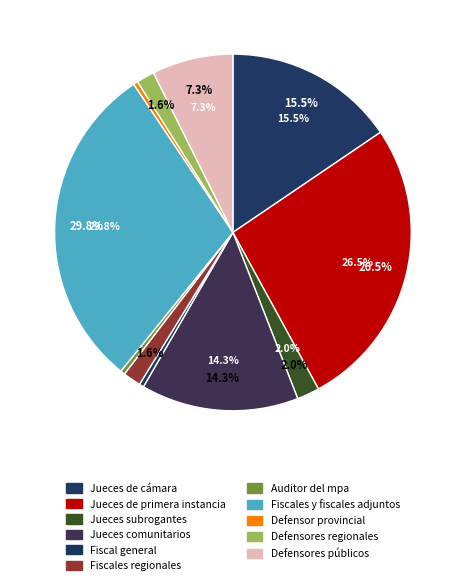

Is there any slice that represents more than half of the pie?

No